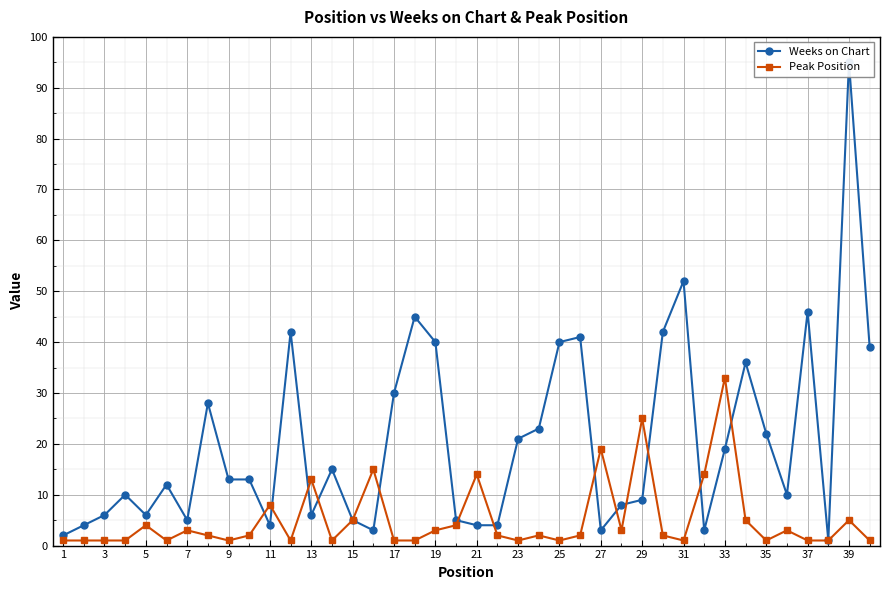

The Peak Position series shows 20 at 21. True or false?

False